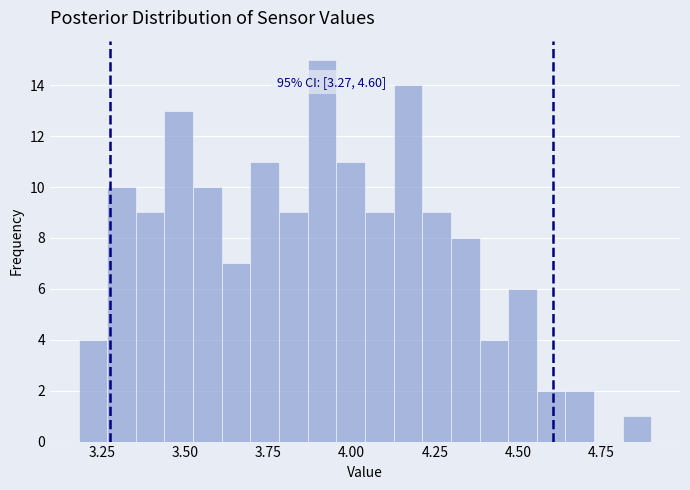

Read against the x-axis, roughly where is the centre of the tallest bar?

3.90